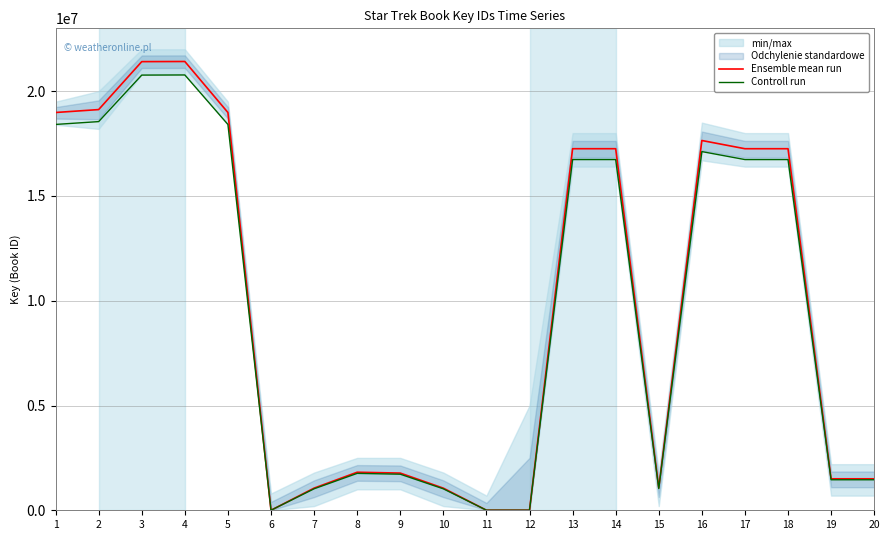

How many data points in Controll run are above 16736994?

10